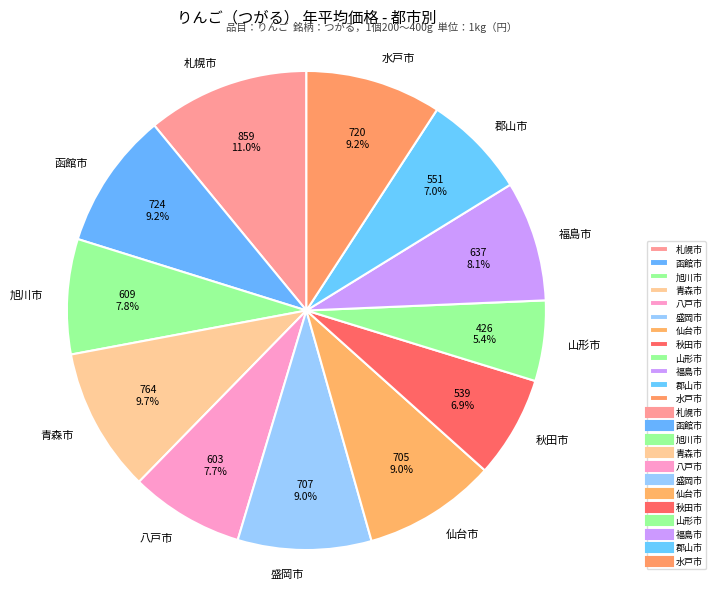

Count the number of slices in the pie.

12